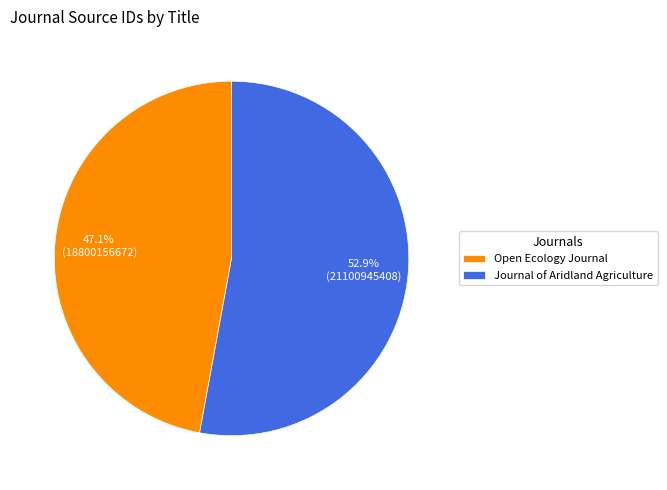

What is the ratio of the value at Open Ecology Journal to the value at Journal of Aridland Agriculture?

0.9